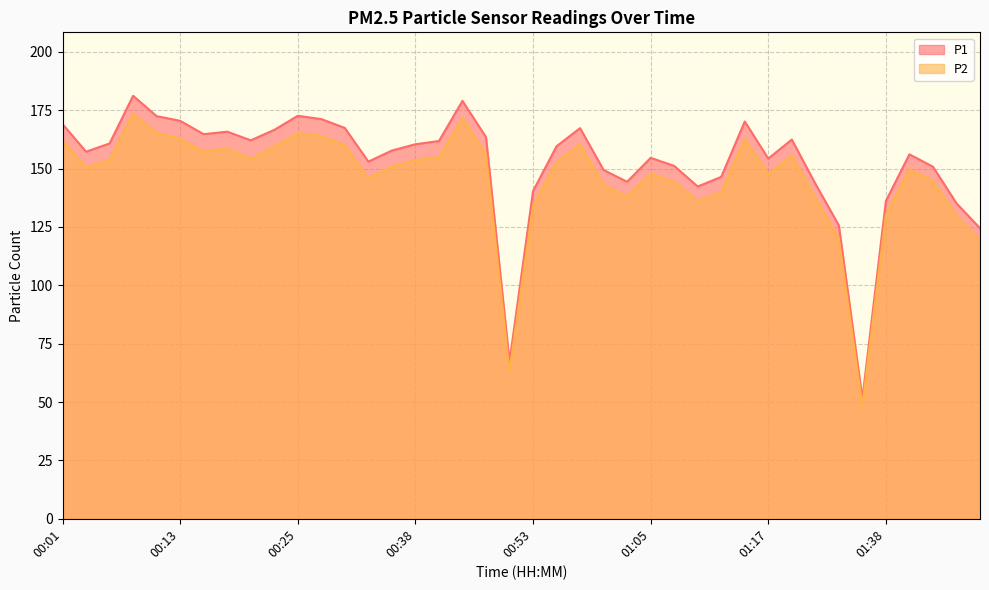

Rank the series by their maximum value, from lowest to highest.

P2, P1